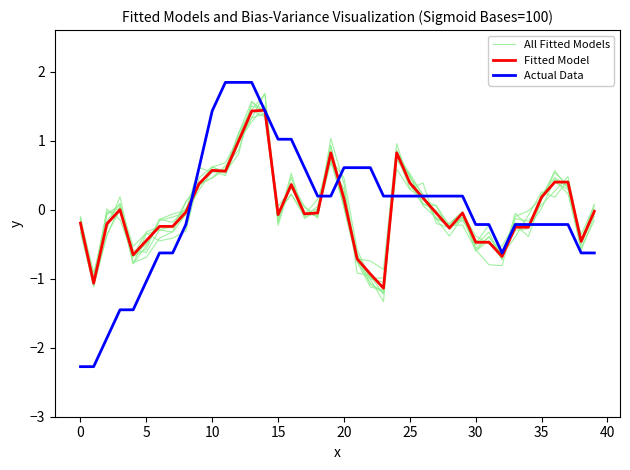

The value of Fitted Model at 12 is 0.6. True or false?

False